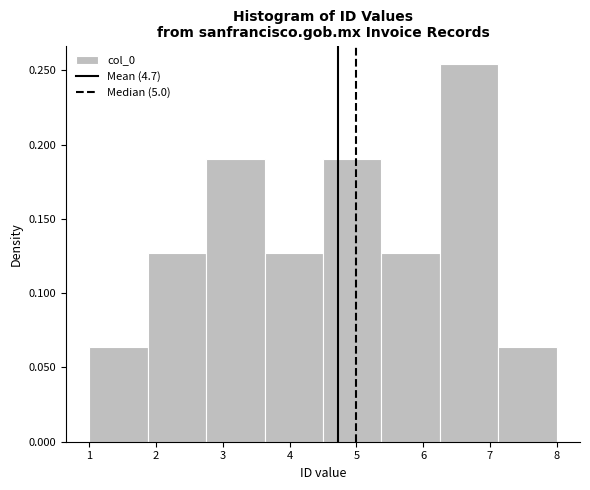

Reading left to right, list every bar in this chart as the range it spans on the x-axis followed by its height. Neither the bar edges nor the heights are printed on the chart, so give them approximately, as read against the axes.

1.0 to 1.9: 0.065
1.9 to 2.8: 0.125
2.8 to 3.6: 0.190
3.6 to 4.5: 0.125
4.5 to 5.4: 0.190
5.4 to 6.3: 0.125
6.3 to 7.1: 0.255
7.1 to 8.0: 0.065